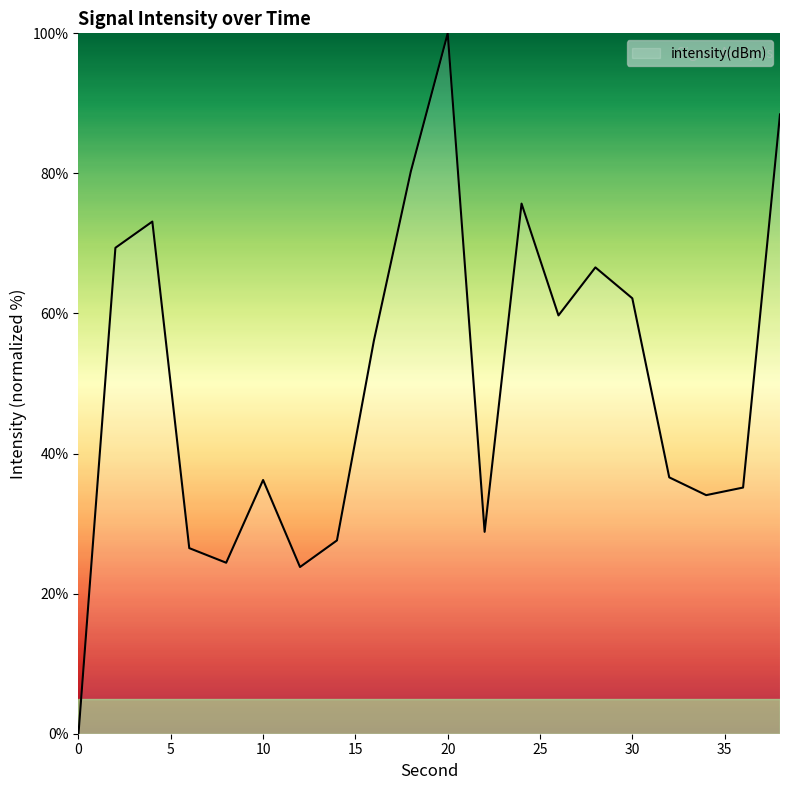

What is the difference between the maximum and minimum values?

100.0